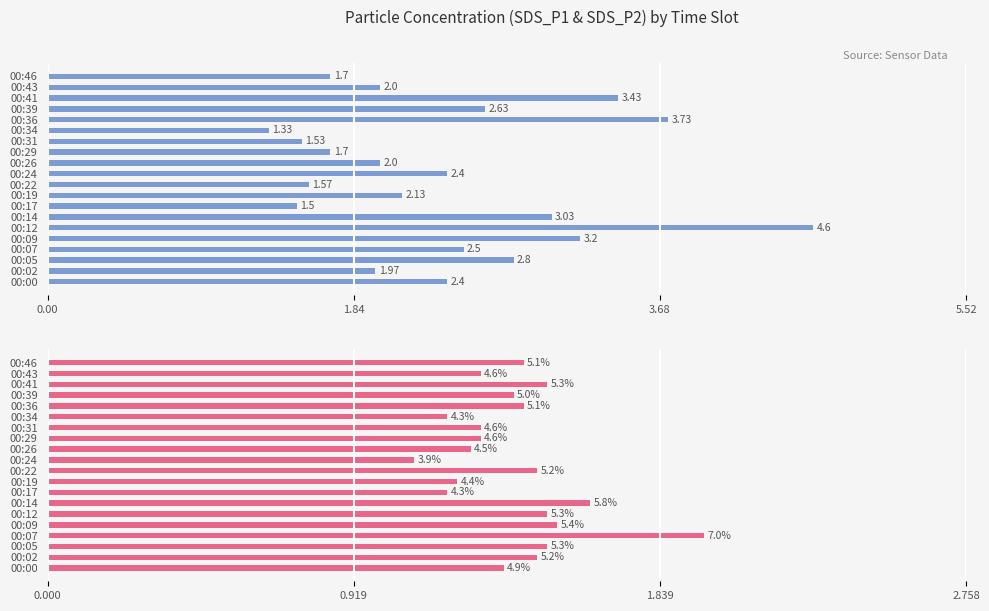

Which series changed the most between 00:12 and 00:36?

SDS_P1